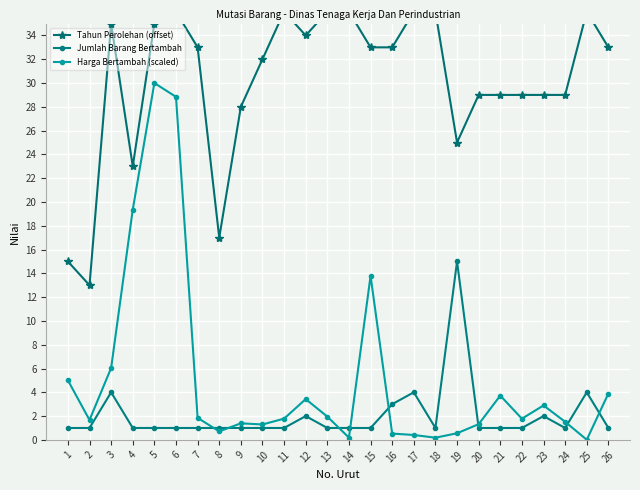

At which label does Harga Bertambah (scaled) reach its peak?

5